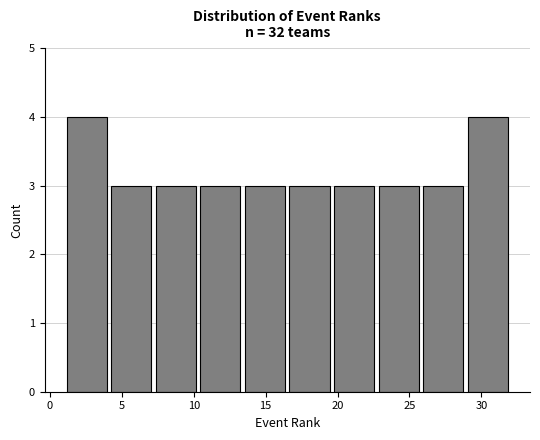

Reading left to right, list every bar in this chart as the range it spans on the x-axis followed by its height. Neither the bar edges nor the heights are printed on the chart, so give them approximately, as read against the axes.

1.0 to 4.1: 4
4.1 to 7.2: 3
7.2 to 10.3: 3
10.3 to 13.4: 3
13.4 to 16.5: 3
16.5 to 19.6: 3
19.6 to 22.7: 3
22.7 to 25.8: 3
25.8 to 28.9: 3
28.9 to 32.0: 4